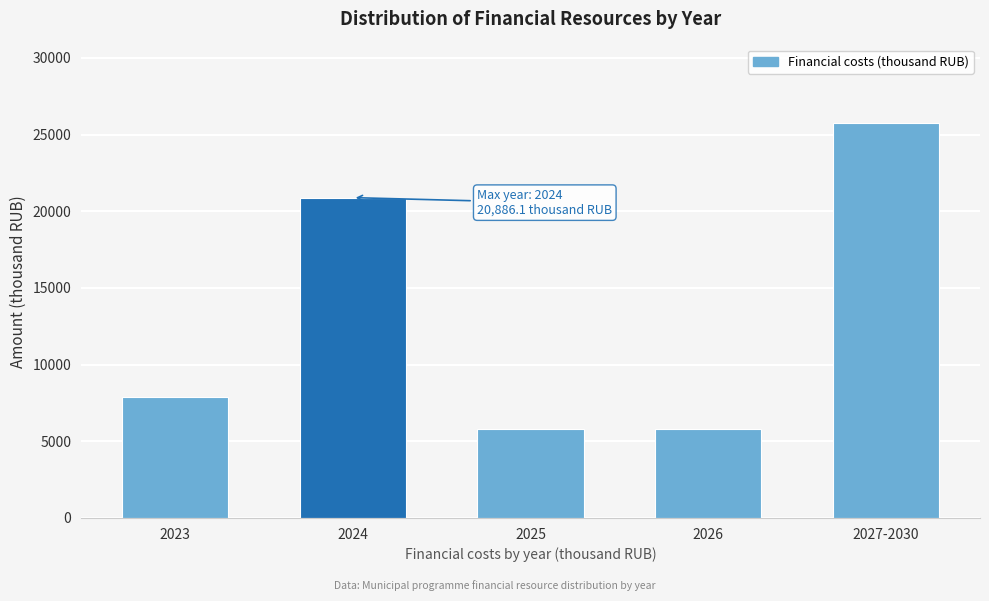

What is the greatest value displayed?

25728.1